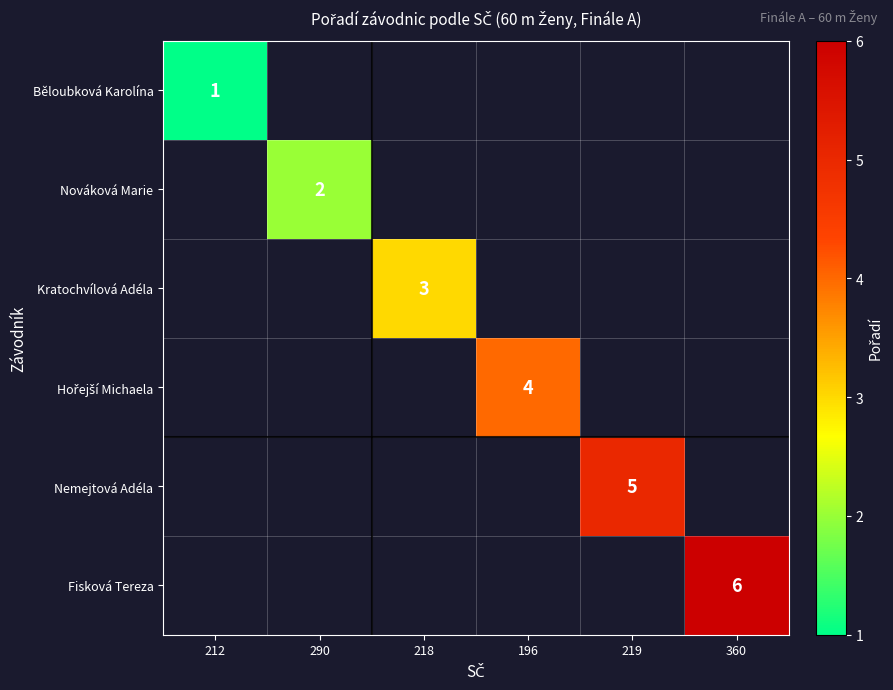

The value of Nováková Marie at 290 is 4. True or false?

False